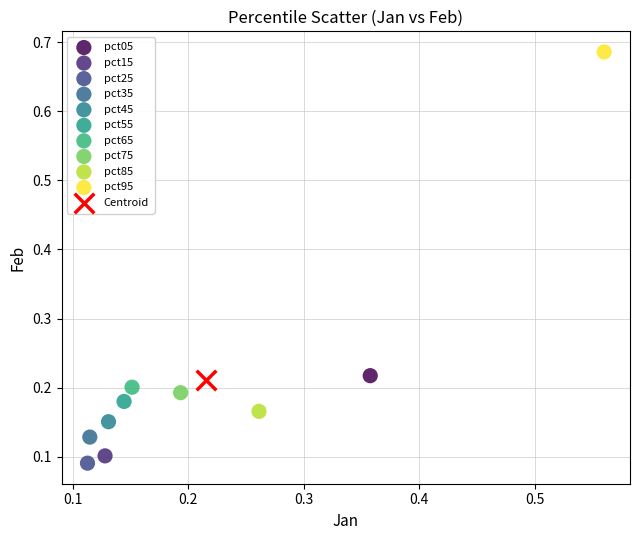

Which series reaches the maximum Y coordinate?

pct95